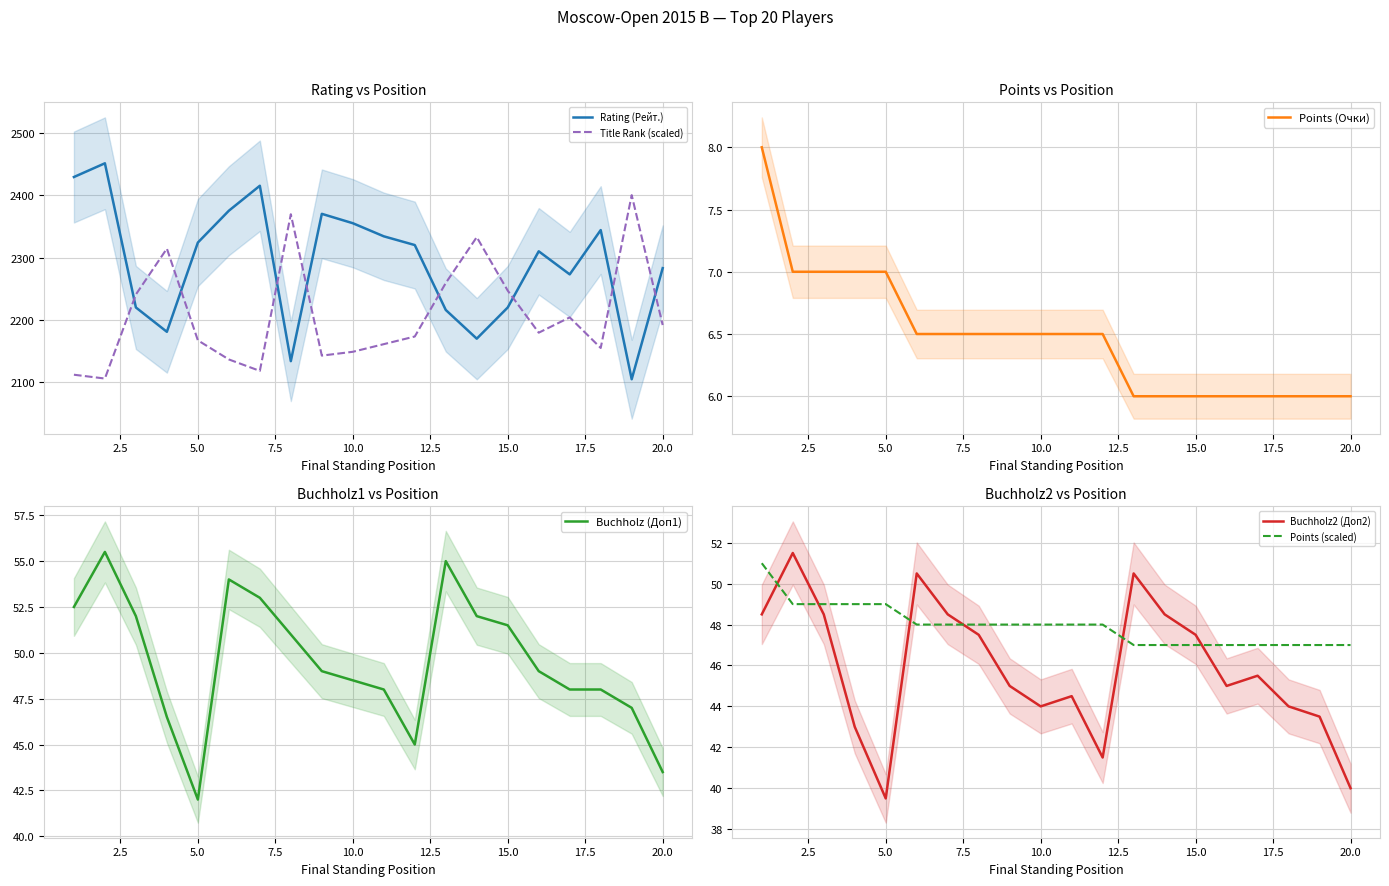

Is it true that Title Rank (scaled) equals 3704.4 at 20.0?

False